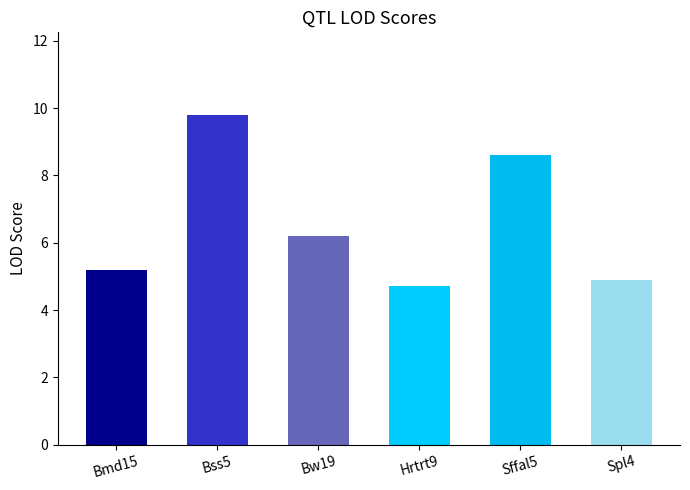

Which category has the lowest value across all series?

Hrtrt9